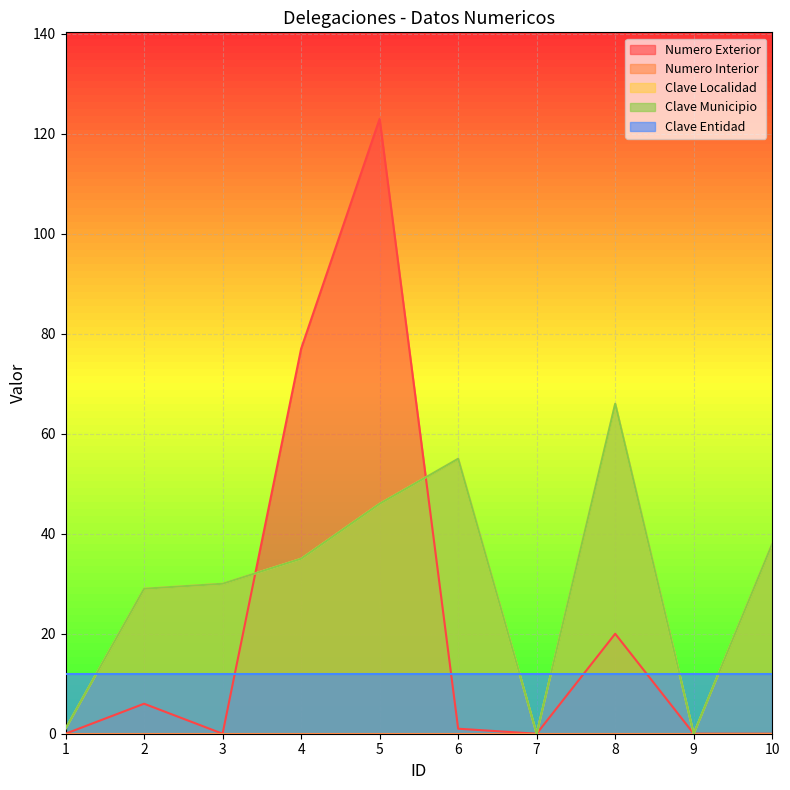

True or false: Clave Localidad has more than 1 points higher than both neighbors.

True